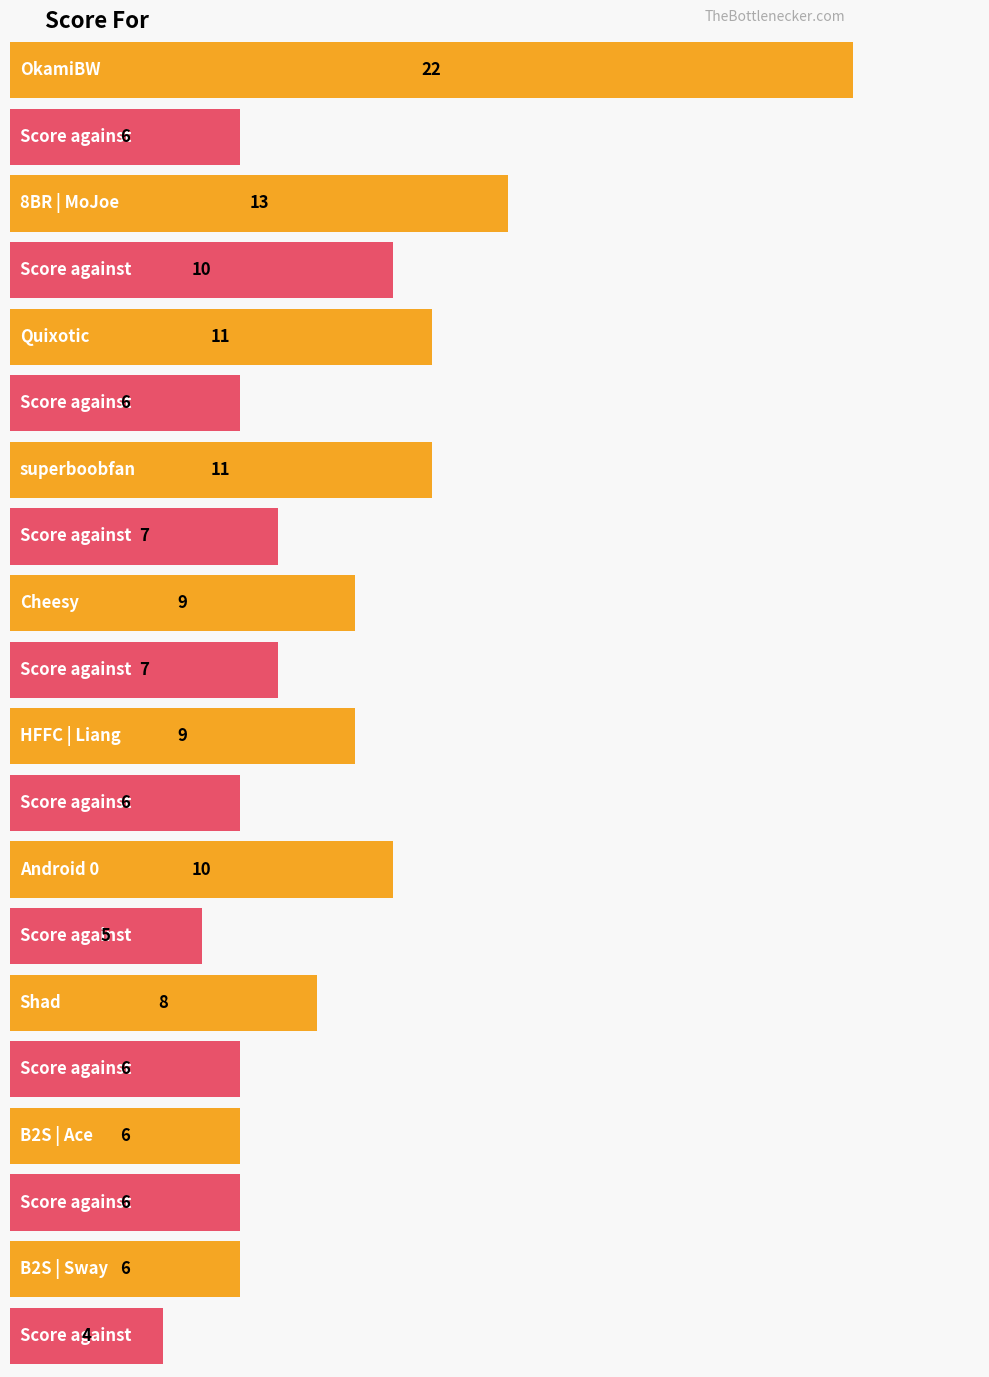

How many groups of bars are there?

20